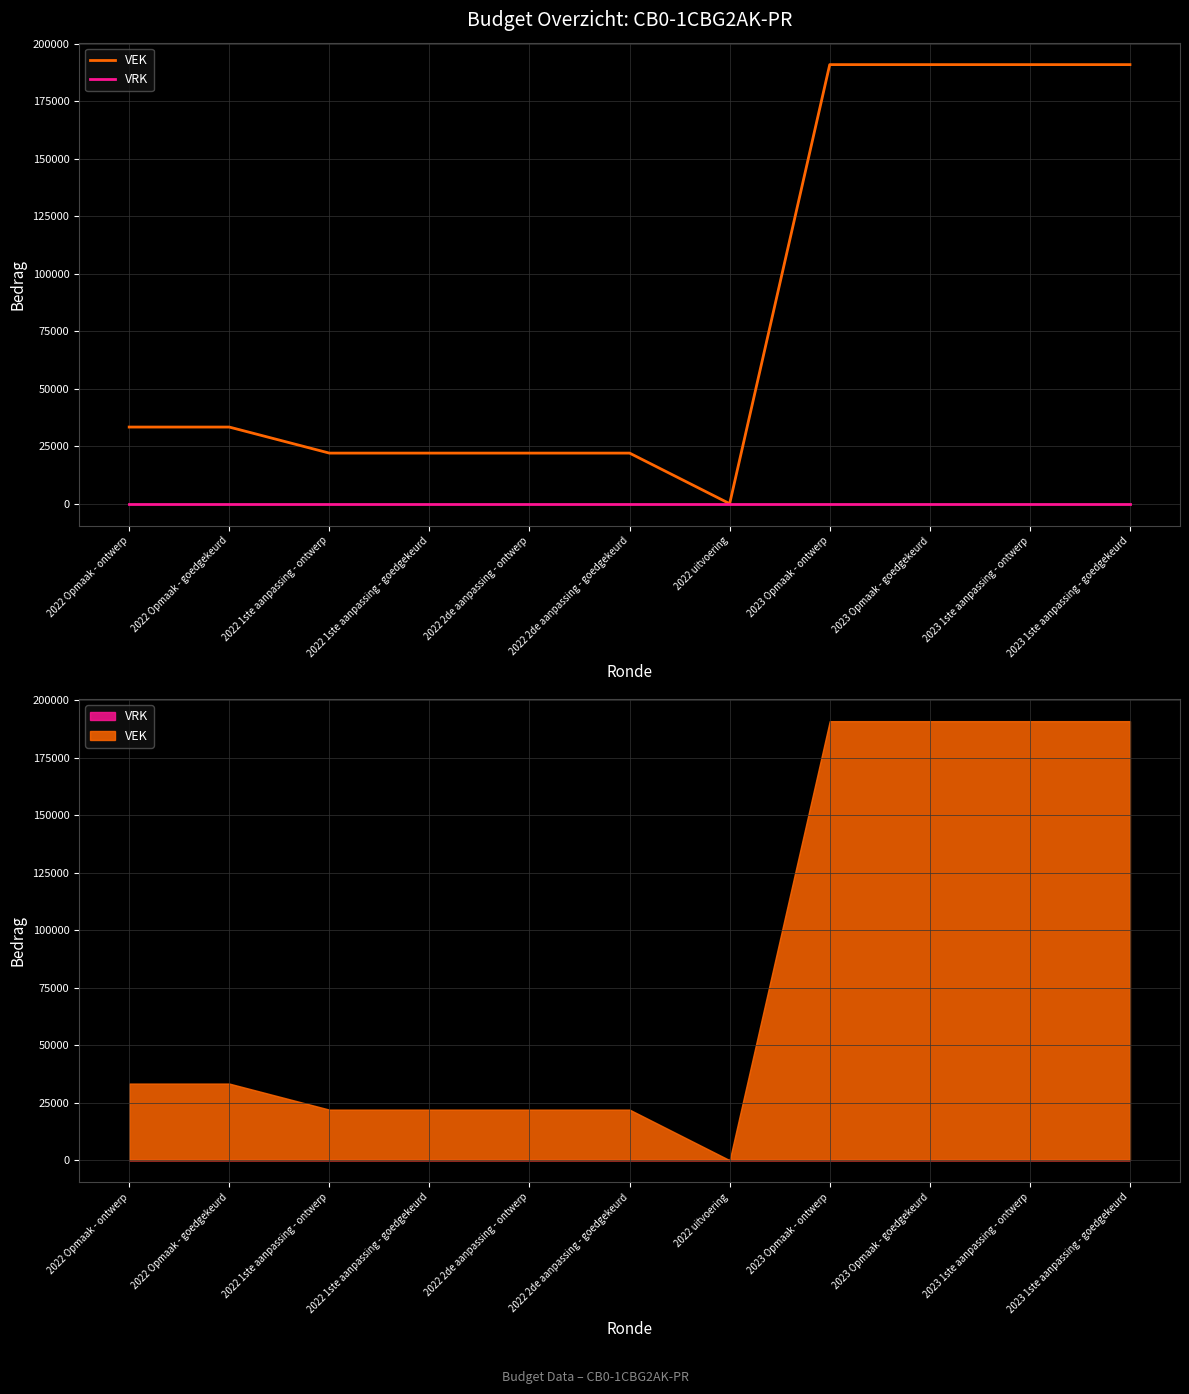

List the labels in order of VRK value, smallest first.

2022 Opmaak - ontwerp, 2022 Opmaak - goedgekeurd, 2022 1ste aanpassing - ontwerp, 2022 1ste aanpassing - goedgekeurd, 2022 2de aanpassing - ontwerp, 2022 2de aanpassing - goedgekeurd, 2022 uitvoering, 2023 Opmaak - ontwerp, 2023 Opmaak - goedgekeurd, 2023 1ste aanpassing - ontwerp, 2023 1ste aanpassing - goedgekeurd